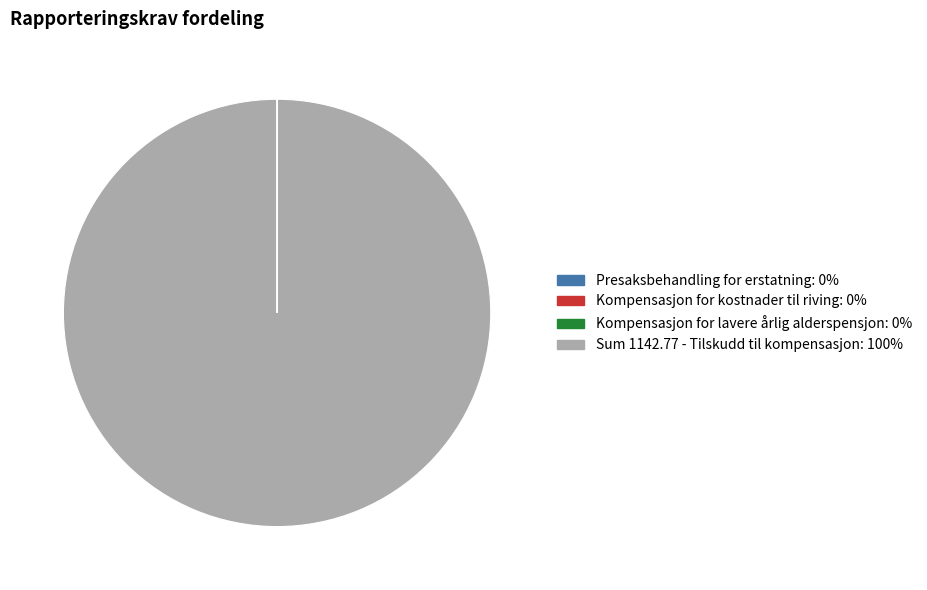

Is it true that Sum 1142.77 - Tilskudd til kompensasjon is 86% of the pie?

False